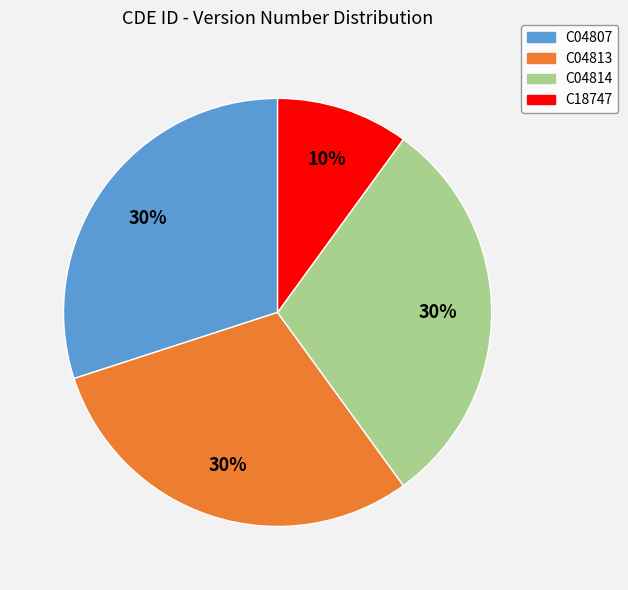

Between C04814 and C18747, which is larger?

C04814